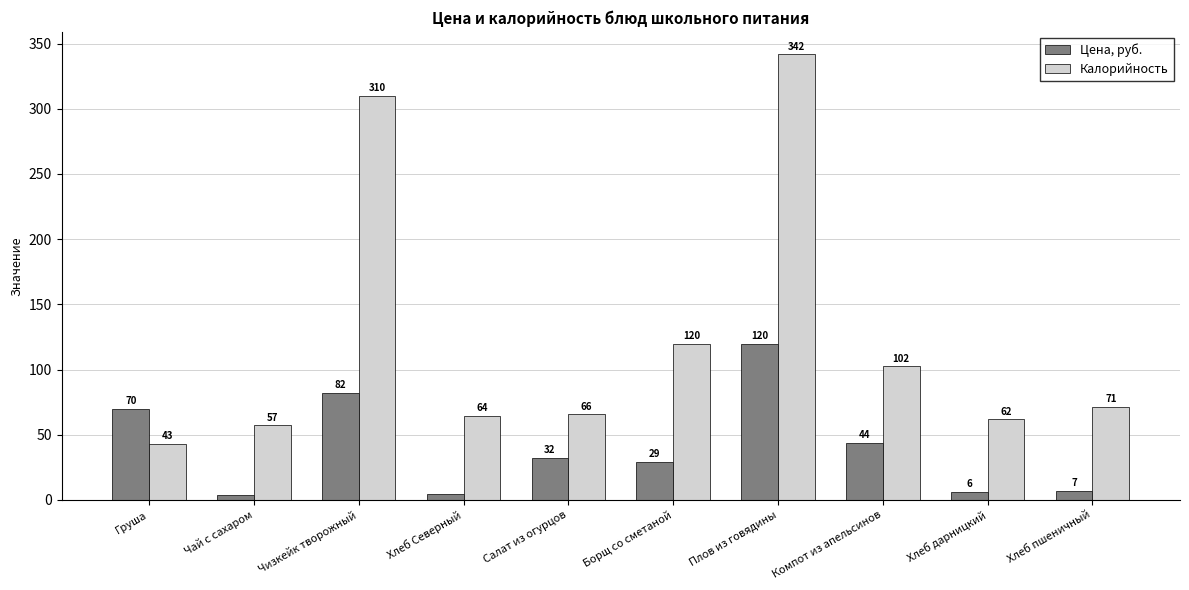

What is the label of the 1st bar from the right?

Хлеб пшеничный